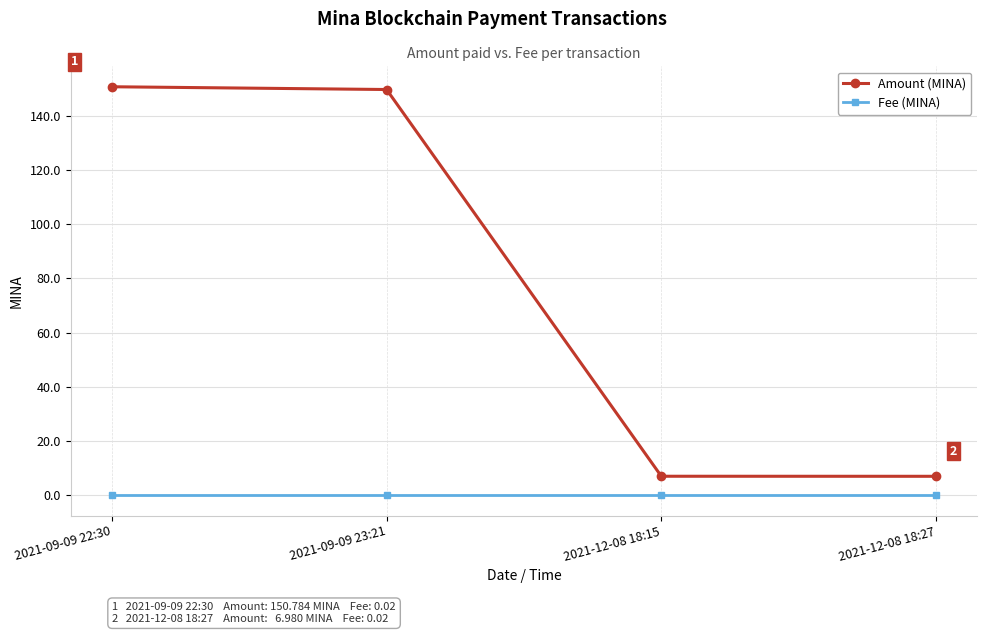

What is the difference between the highest and lowest values at 2021-12-08 18:27?

7.0